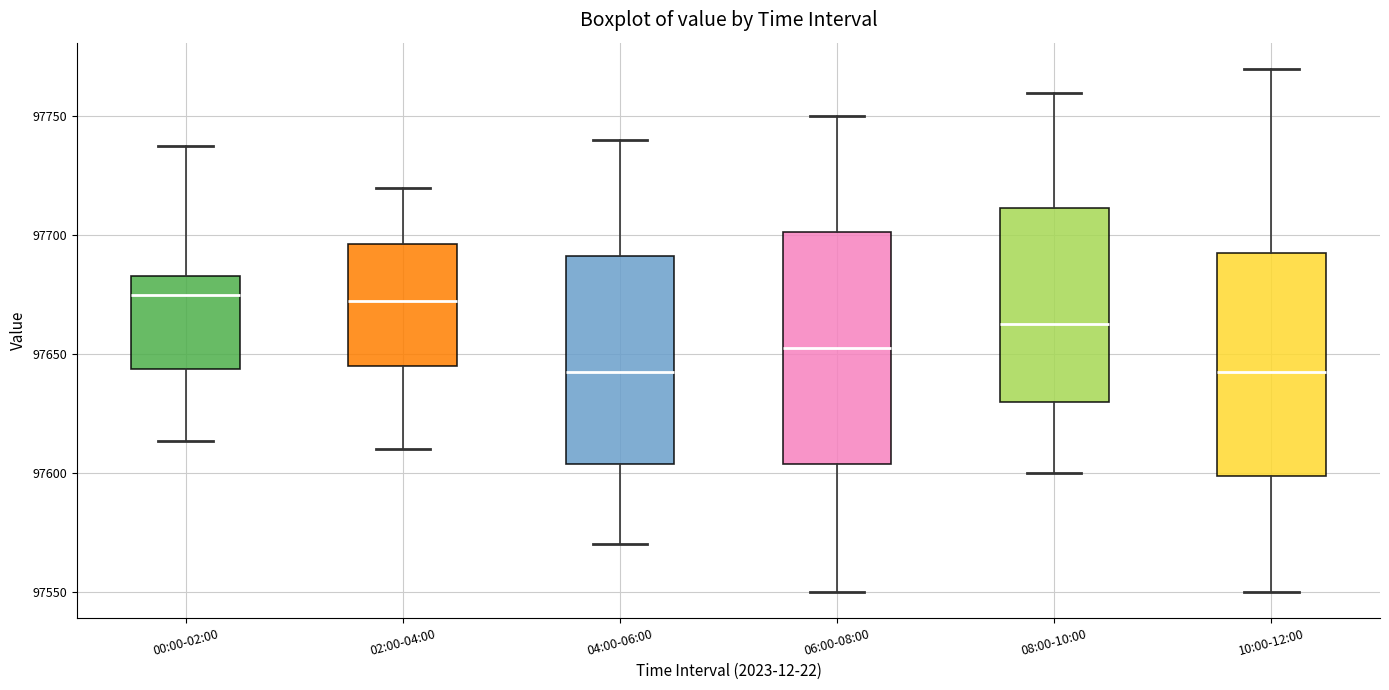

Reading left to right, read every box against the y-axis: the position of its median line, the range the box covers, and the ends of its whiskers. The values are not printed on the chart, so give them approximately, as read against the axis.

00:00-02:00: median 97675, box 97645 to 97685, whiskers 97615 to 97735
02:00-04:00: median 97675, box 97645 to 97695, whiskers 97610 to 97720
04:00-06:00: median 97645, box 97605 to 97690, whiskers 97570 to 97740
06:00-08:00: median 97655, box 97605 to 97700, whiskers 97550 to 97750
08:00-10:00: median 97665, box 97630 to 97710, whiskers 97600 to 97760
10:00-12:00: median 97645, box 97600 to 97695, whiskers 97550 to 97770